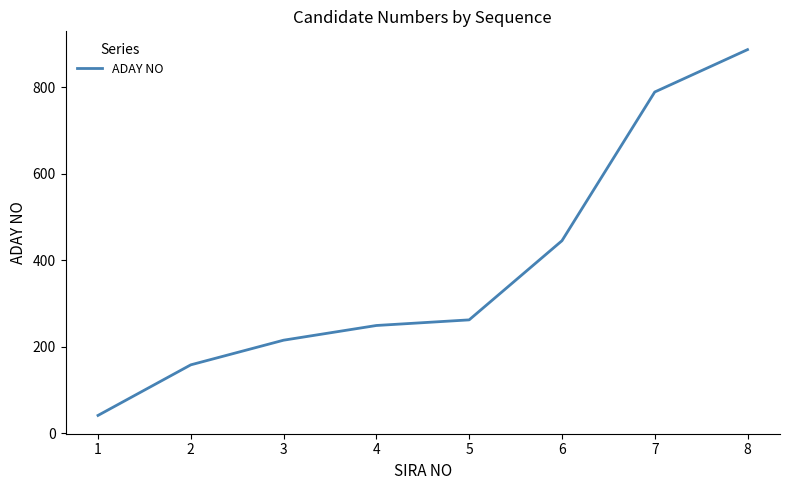

List the labels in order of value, smallest first.

1, 2, 3, 4, 5, 6, 7, 8